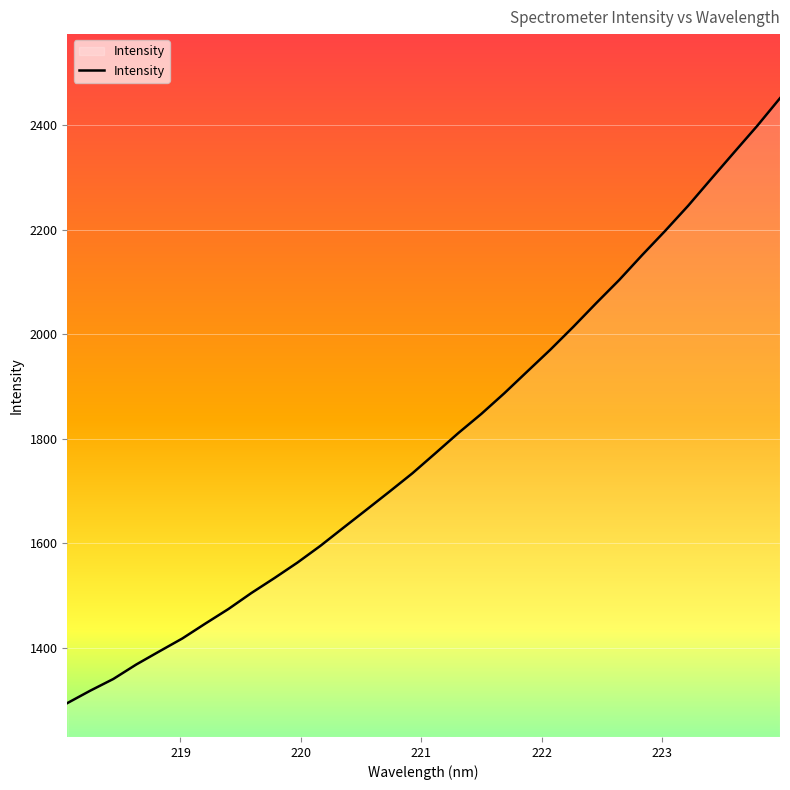

What is the minimum value shown in the chart?

1294.2